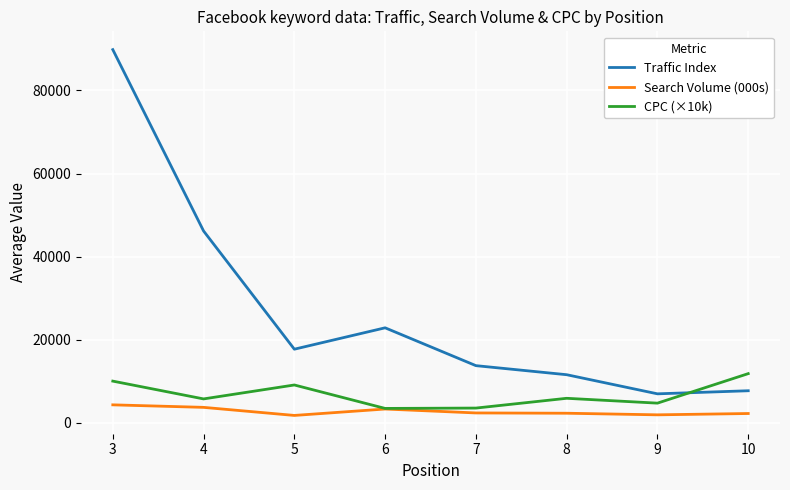

Which series has the widest spread of values?

Traffic Index